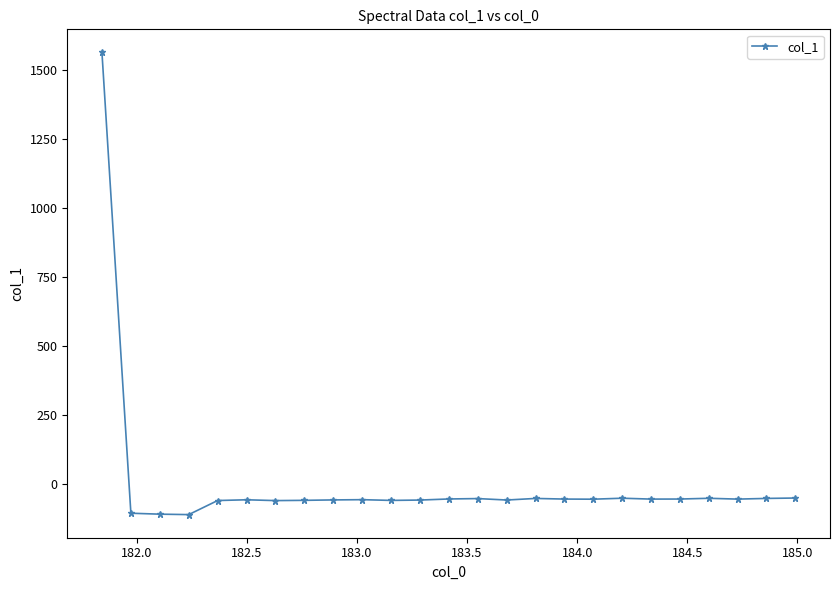

What is the sum of all values?

104.6